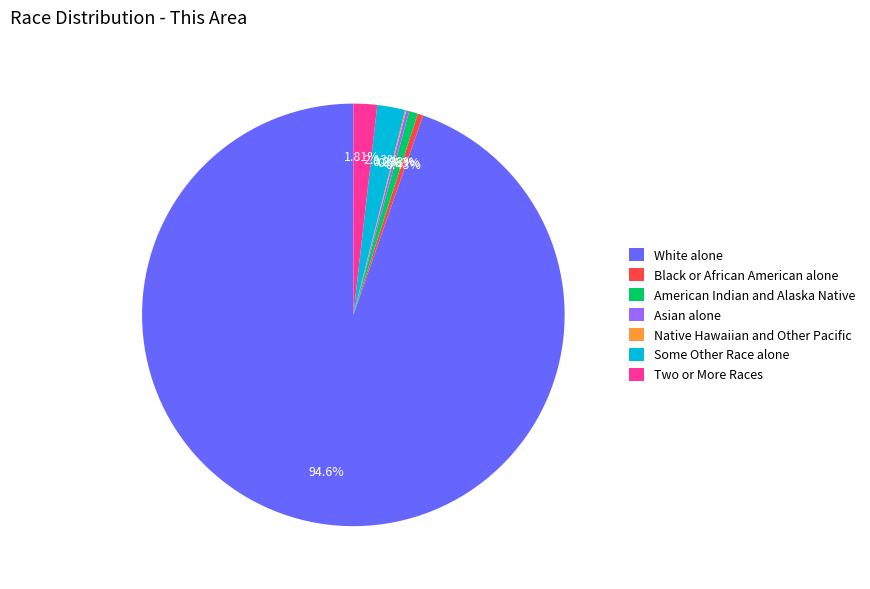

Is there any slice that represents more than half of the pie?

Yes